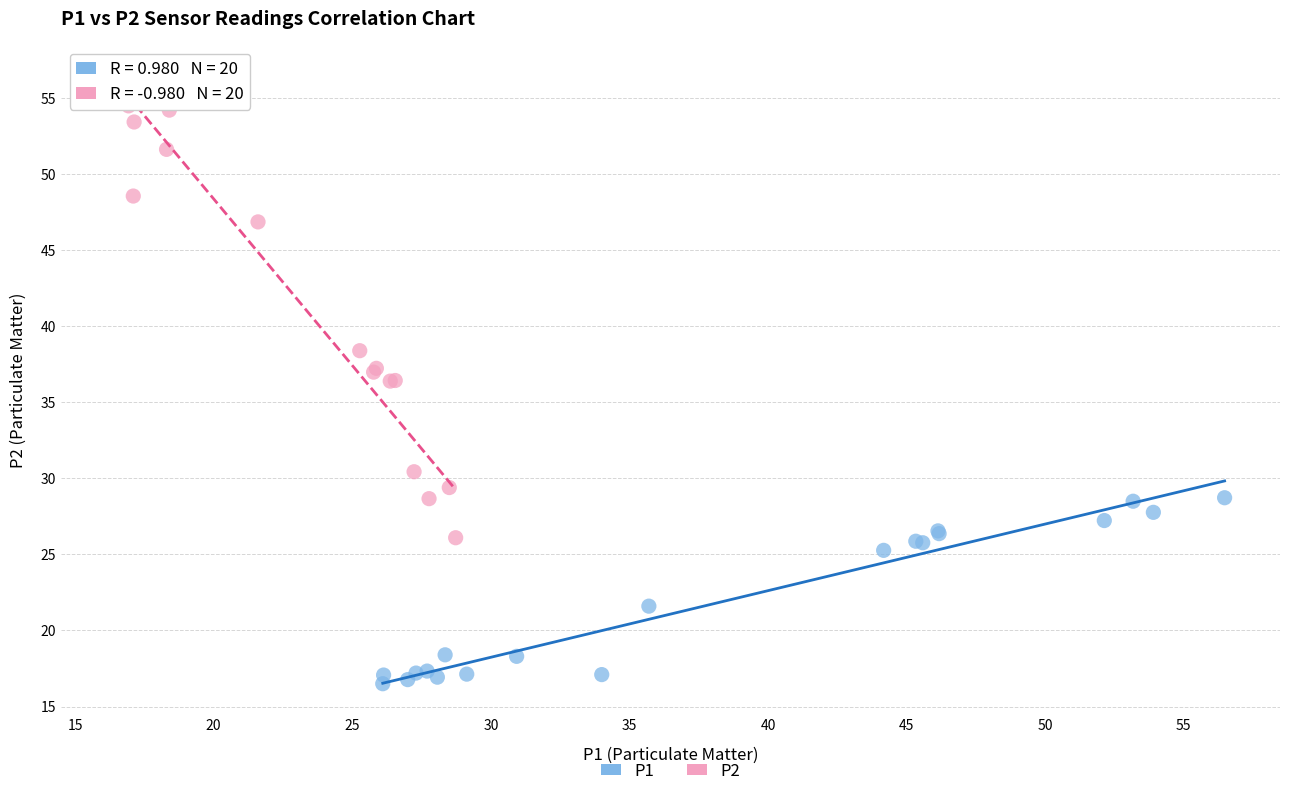

Which series reaches the maximum Y coordinate?

P2